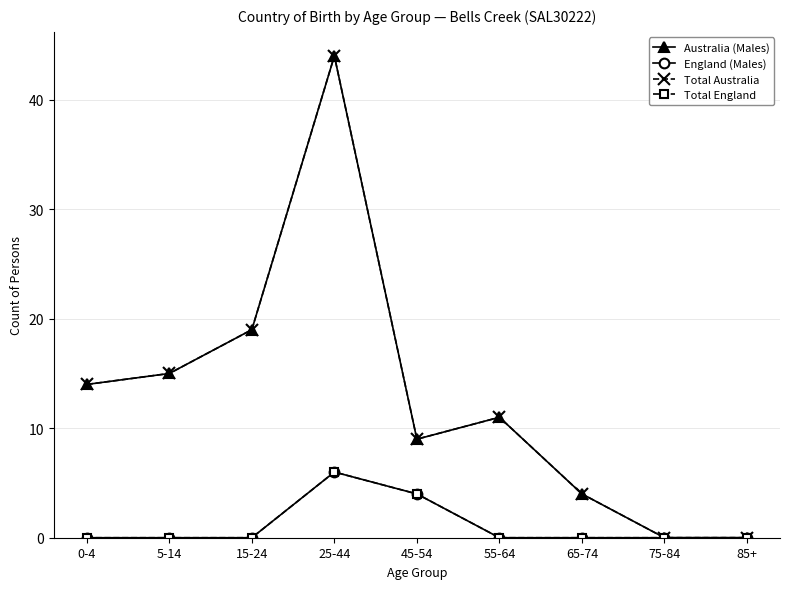

Does the chart have visible grid lines?

Yes